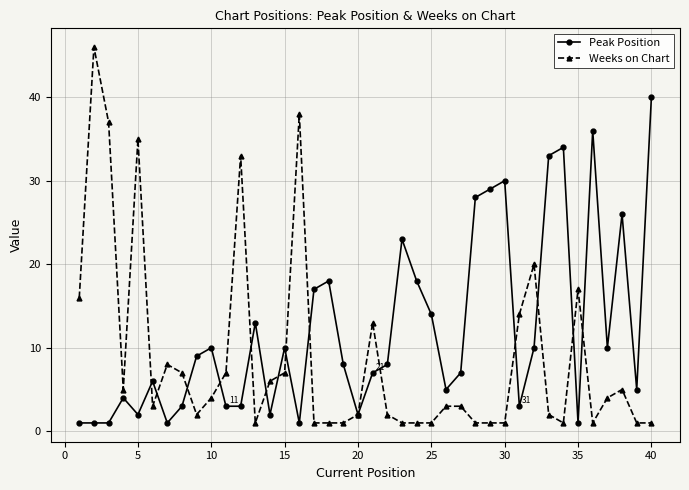

Which series has the largest range (max minus min)?

Weeks on Chart